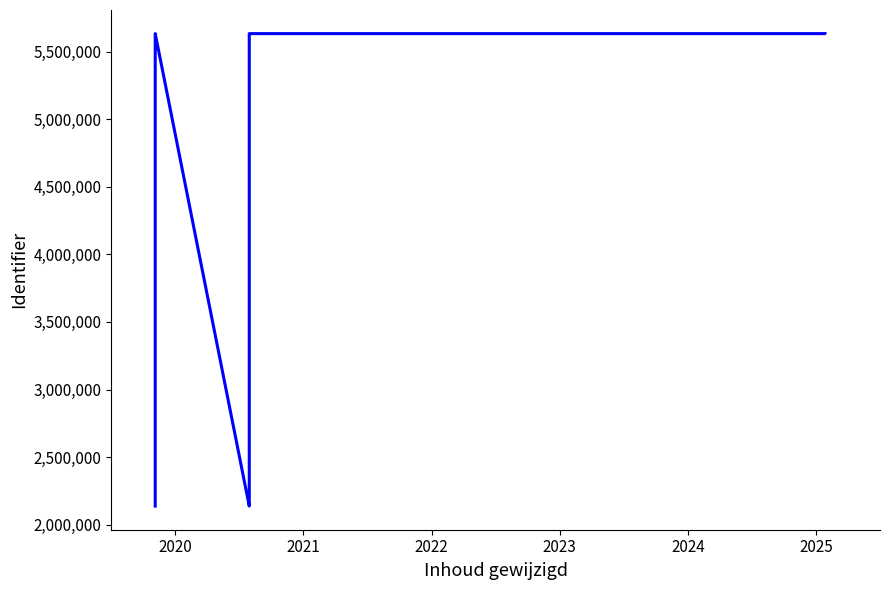

Reading right to left, extract all data points from this chart.

5633124	5633123	5633135	5633130	5633126	5633121	2137472	2137470	2137468	2137466	5633138	5633131	2137462